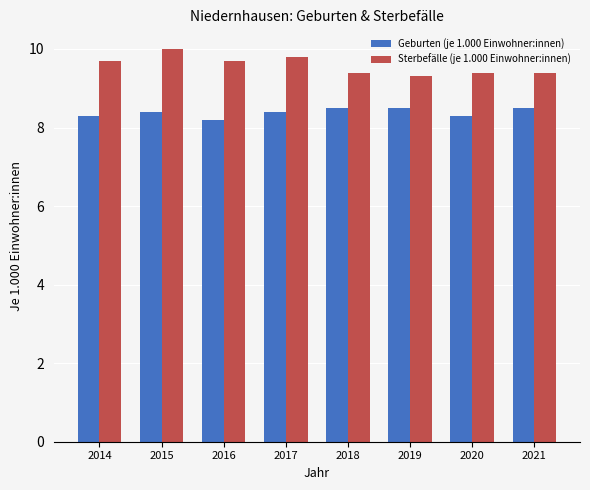

What is the lowest value of the Sterbefälle (je 1.000 Einwohner:innen) series?

9.3